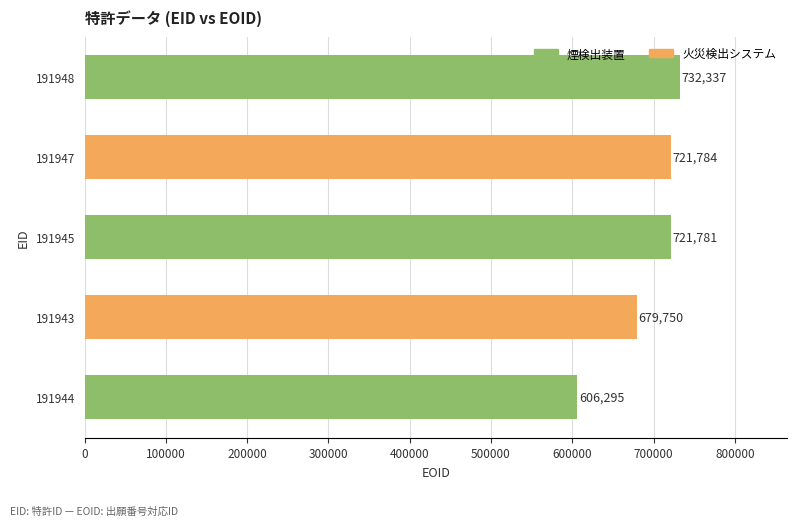

Where is the data nearest to the value 669316?

191943